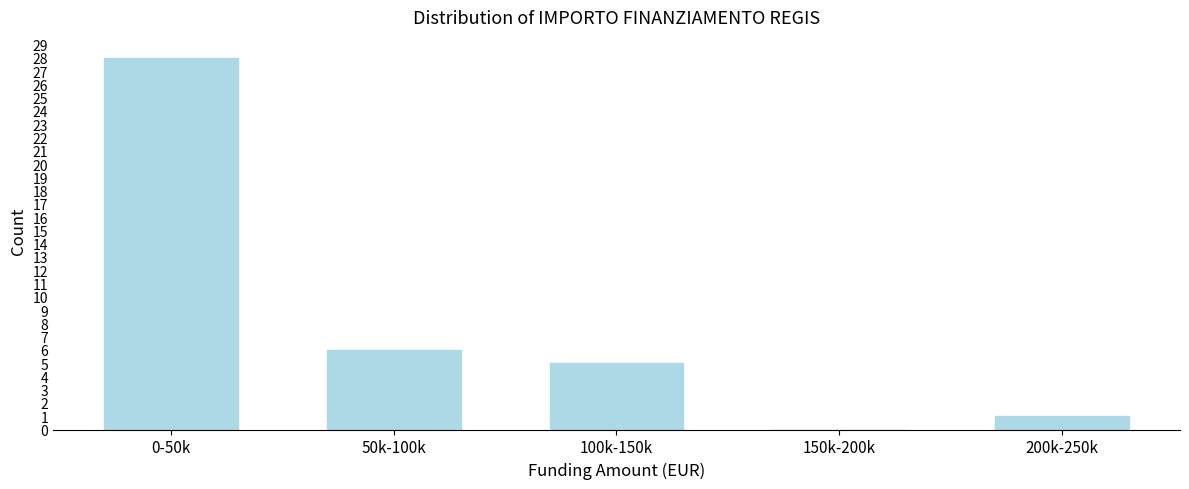

Reading left to right, what are all the values shown in this chart?

0-50k=28	50k-100k=6	100k-150k=5	150k-200k=0	200k-250k=1